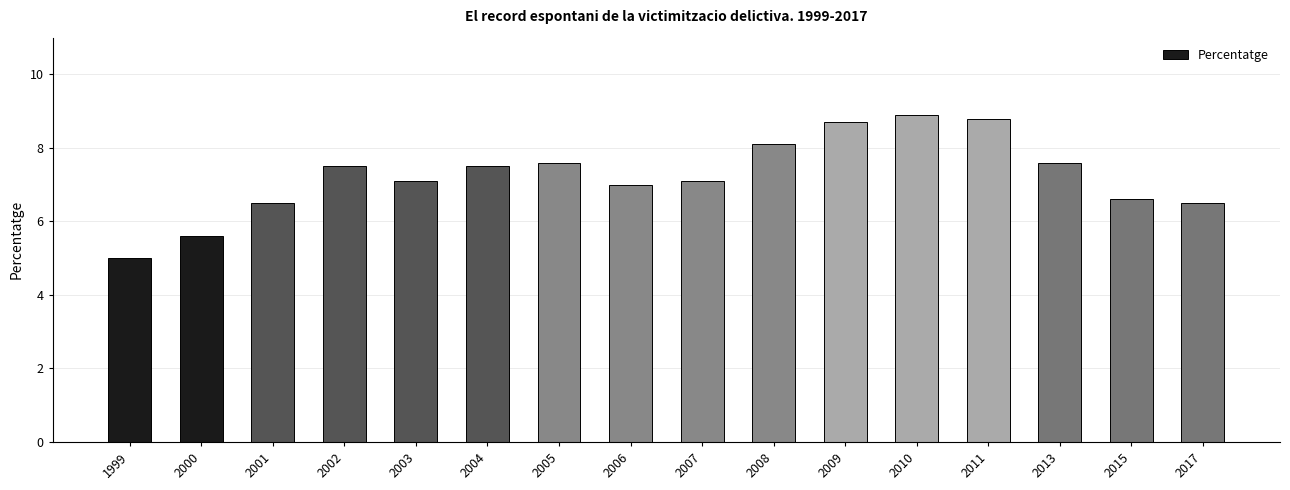

Is it true that the value at 2005 is 11.1?

False